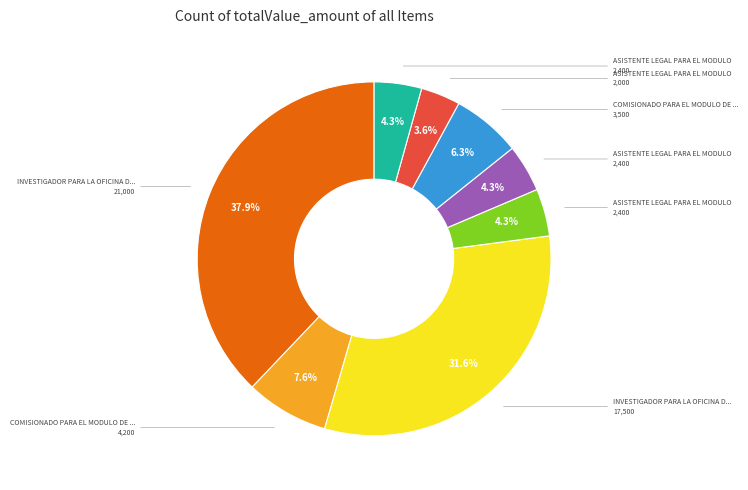

Is there a majority slice in this chart?

No